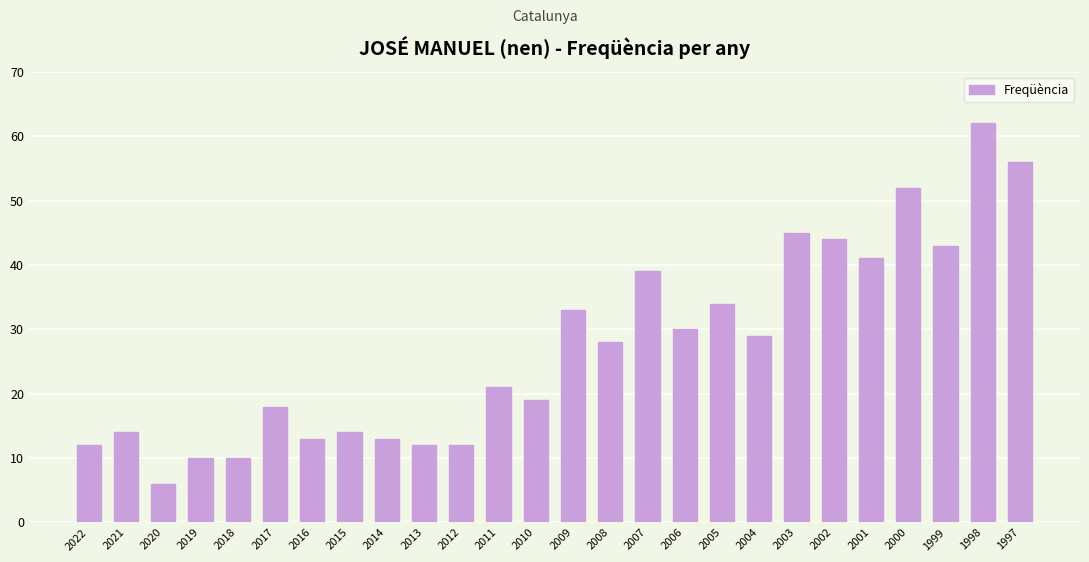

What is the difference between the maximum and second lowest values?

52